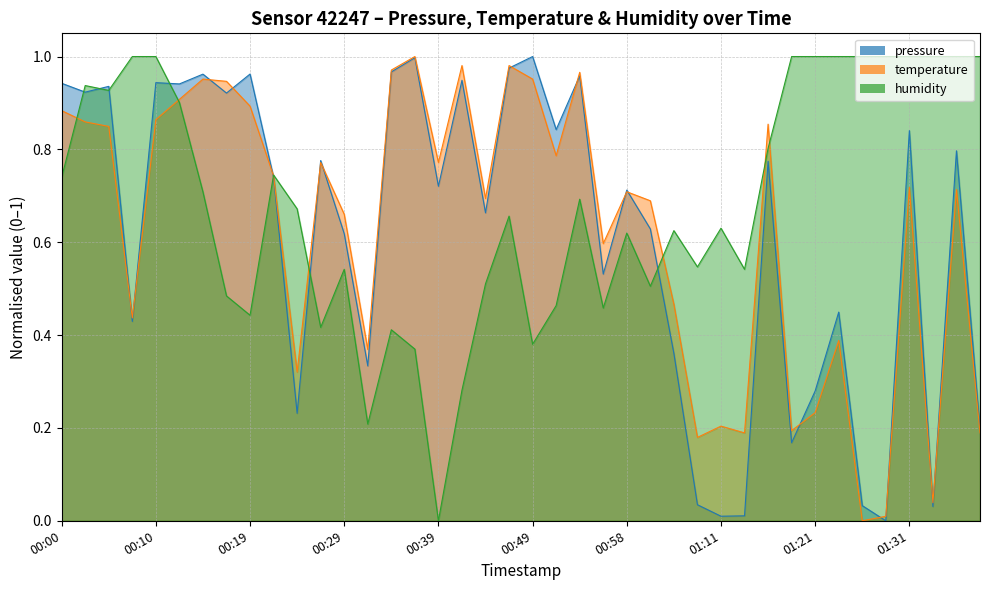

How many values in temperature_line are above zero?

39